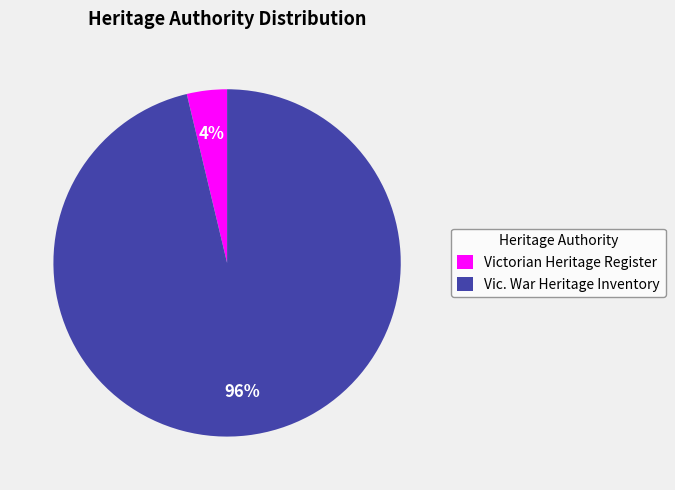

To the nearest percent, what portion does Vic. War Heritage Inventory represent?

96%